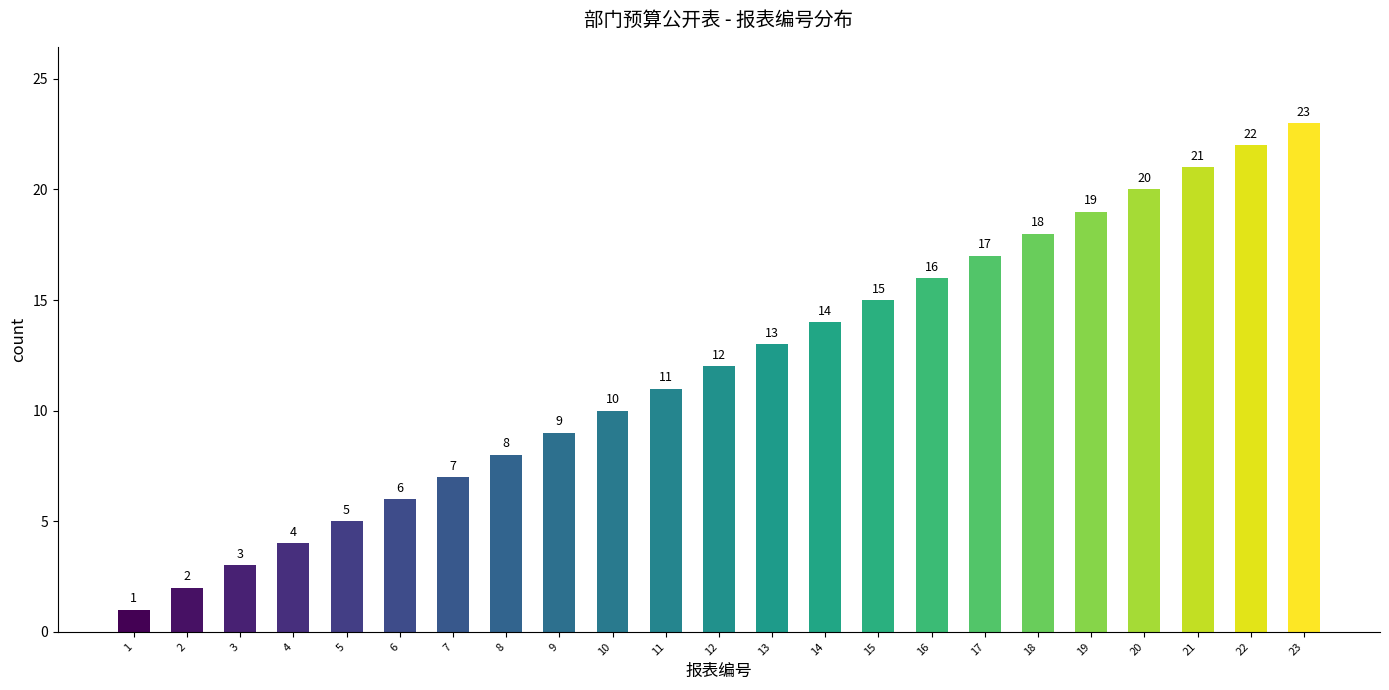

What is the value of the 8th bar from the left?

8